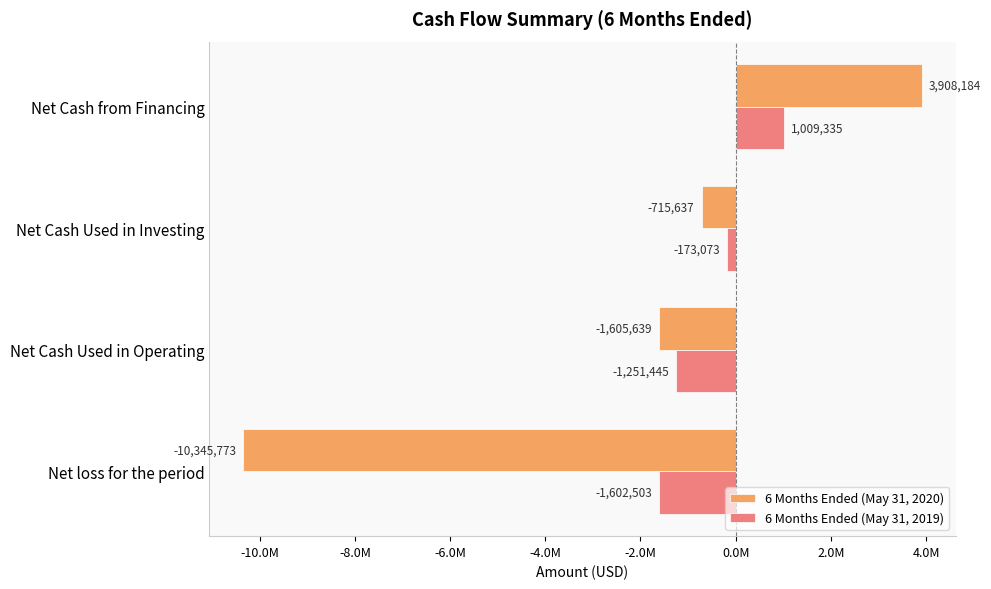

What are all the series names shown in the legend?

6 Months Ended (May 31, 2020), 6 Months Ended (May 31, 2019)